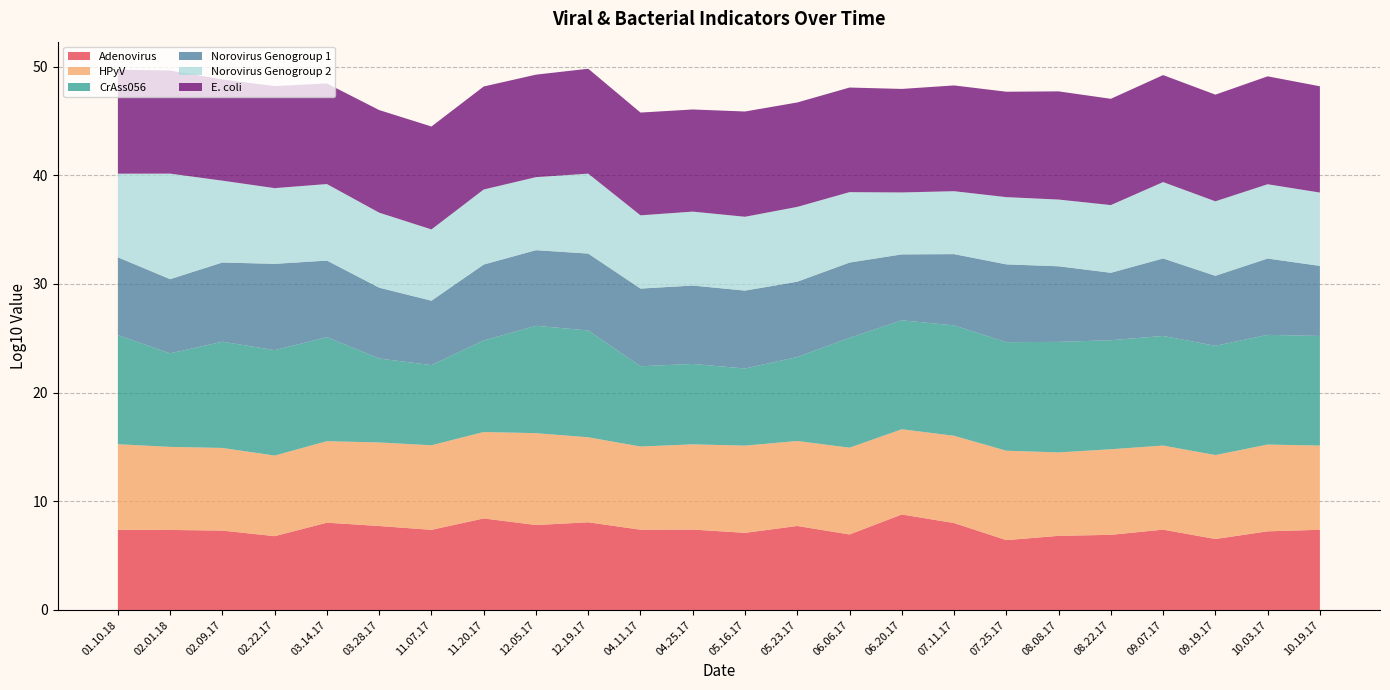

Reading left to right, extract all data points from this chart.

Adenovirus: 01.10.18=7.4	02.01.18=7.4	02.09.17=7.3	02.22.17=6.8	03.14.17=8.0	03.28.17=7.7	11.07.17=7.4	11.20.17=8.4	12.05.17=7.8	12.19.17=8.1	04.11.17=7.4	04.25.17=7.4	05.16.17=7.1	05.23.17=7.7	06.06.17=6.9	06.20.17=8.8	07.11.17=8.0	07.25.17=6.4	08.08.17=6.8	08.22.17=6.9	09.07.17=7.4	09.19.17=6.5	10.03.17=7.2	10.19.17=7.4
HPyV: 01.10.18=7.9	02.01.18=7.6	02.09.17=7.6	02.22.17=7.4	03.14.17=7.5	03.28.17=7.7	11.07.17=7.8	11.20.17=8.0	12.05.17=8.5	12.19.17=7.8	04.11.17=7.7	04.25.17=7.8	05.16.17=8.0	05.23.17=7.8	06.06.17=8.0	06.20.17=7.8	07.11.17=8.0	07.25.17=8.2	08.08.17=7.7	08.22.17=7.9	09.07.17=7.7	09.19.17=7.7	10.03.17=8.0	10.19.17=7.7
CrAss056: 01.10.18=10.0	02.01.18=8.6	02.09.17=9.8	02.22.17=9.7	03.14.17=9.6	03.28.17=7.7	11.07.17=7.4	11.20.17=8.4	12.05.17=9.9	12.19.17=9.8	04.11.17=7.4	04.25.17=7.4	05.16.17=7.1	05.23.17=7.7	06.06.17=10.1	06.20.17=10.0	07.11.17=10.2	07.25.17=10.0	08.08.17=10.2	08.22.17=10.0	09.07.17=10.1	09.19.17=10.1	10.03.17=10.1	10.19.17=10.1
Norovirus Genogroup 1: 01.10.18=7.2	02.01.18=6.8	02.09.17=7.3	02.22.17=7.9	03.14.17=7.0	03.28.17=6.5	11.07.17=5.9	11.20.17=7.0	12.05.17=7.0	12.19.17=7.1	04.11.17=7.1	04.25.17=7.2	05.16.17=7.2	05.23.17=6.9	06.06.17=6.9	06.20.17=6.1	07.11.17=6.6	07.25.17=7.2	08.08.17=7.0	08.22.17=6.2	09.07.17=7.1	09.19.17=6.4	10.03.17=7.0	10.19.17=6.4
Norovirus Genogroup 2: 01.10.18=7.7	02.01.18=9.7	02.09.17=7.5	02.22.17=7.0	03.14.17=7.0	03.28.17=6.9	11.07.17=6.6	11.20.17=6.9	12.05.17=6.7	12.19.17=7.4	04.11.17=6.7	04.25.17=6.8	05.16.17=6.8	05.23.17=6.9	06.06.17=6.5	06.20.17=5.7	07.11.17=5.8	07.25.17=6.2	08.08.17=6.1	08.22.17=6.2	09.07.17=7.0	09.19.17=6.9	10.03.17=6.8	10.19.17=6.7
E. coli: 01.10.18=9.6	02.01.18=9.5	02.09.17=9.3	02.22.17=9.4	03.14.17=9.3	03.28.17=9.4	11.07.17=9.5	11.20.17=9.5	12.05.17=9.4	12.19.17=9.7	04.11.17=9.5	04.25.17=9.4	05.16.17=9.7	05.23.17=9.6	06.06.17=9.6	06.20.17=9.5	07.11.17=9.7	07.25.17=9.7	08.08.17=10.0	08.22.17=9.8	09.07.17=9.8	09.19.17=9.8	10.03.17=9.9	10.19.17=9.8